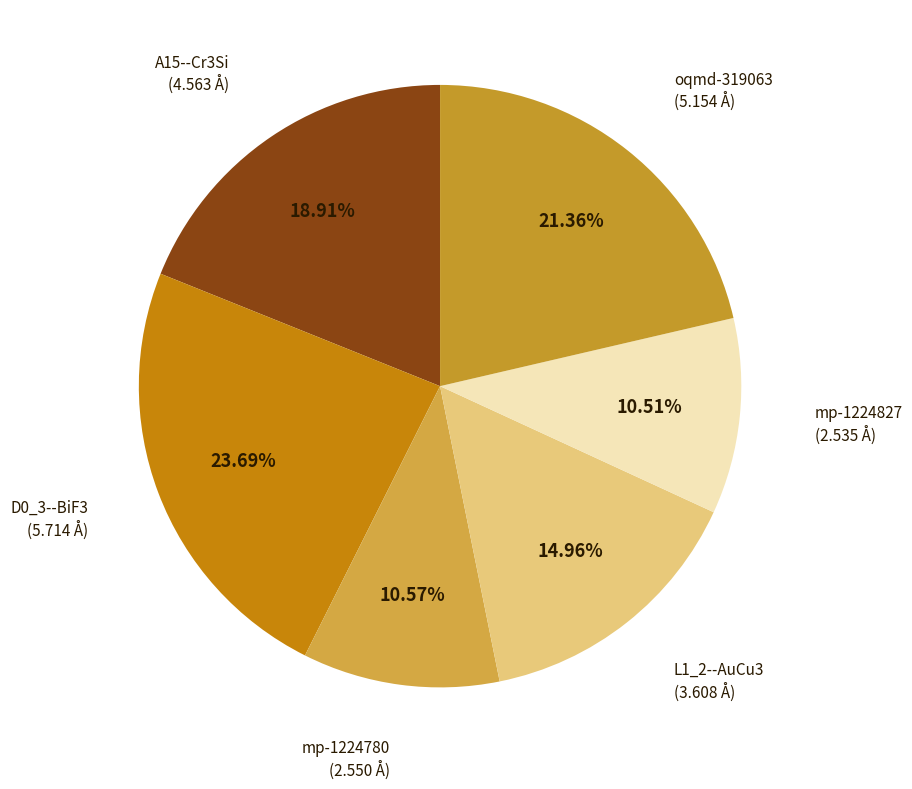

How many slices are in this pie chart?

6